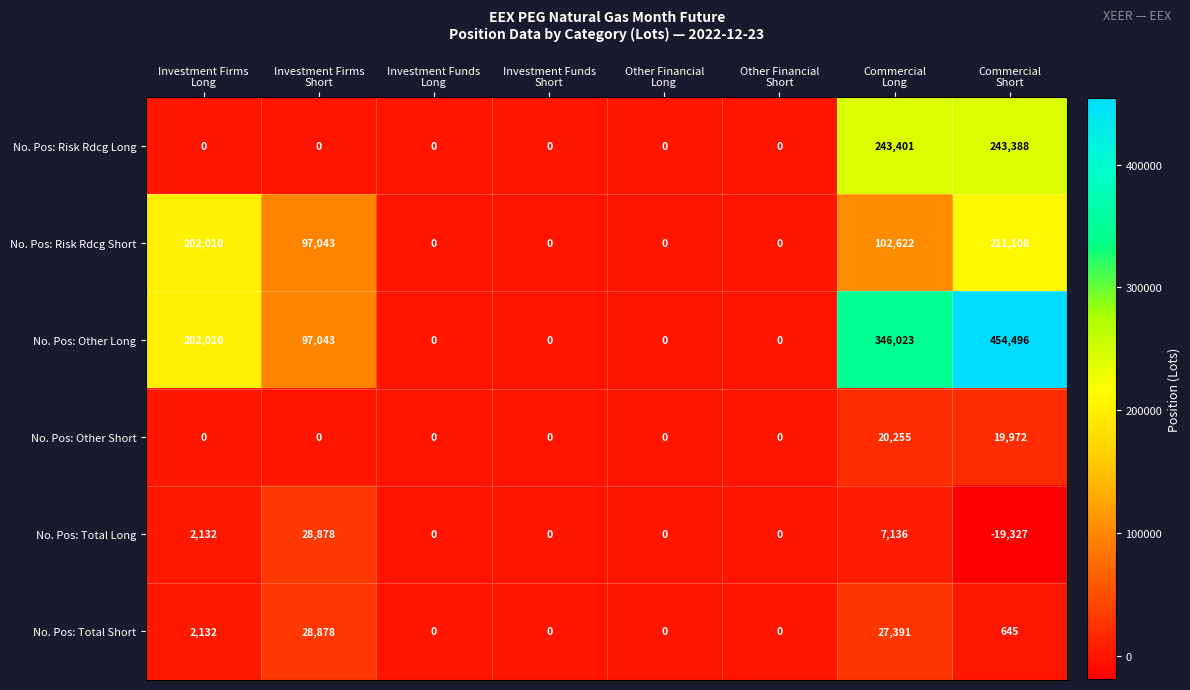

What is the difference between the maximum and minimum values in the No. Pos: Other Short series?

20255